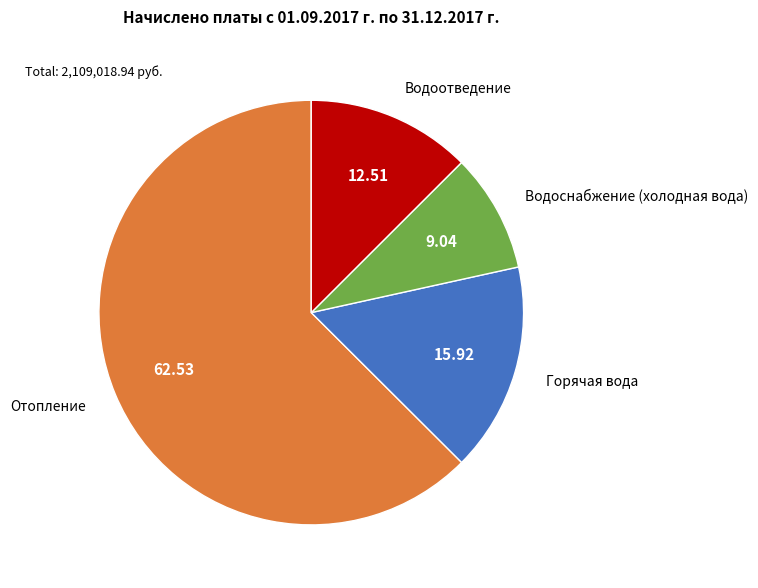

Which category has the smallest portion of the pie?

Водоснабжение (холодная вода)